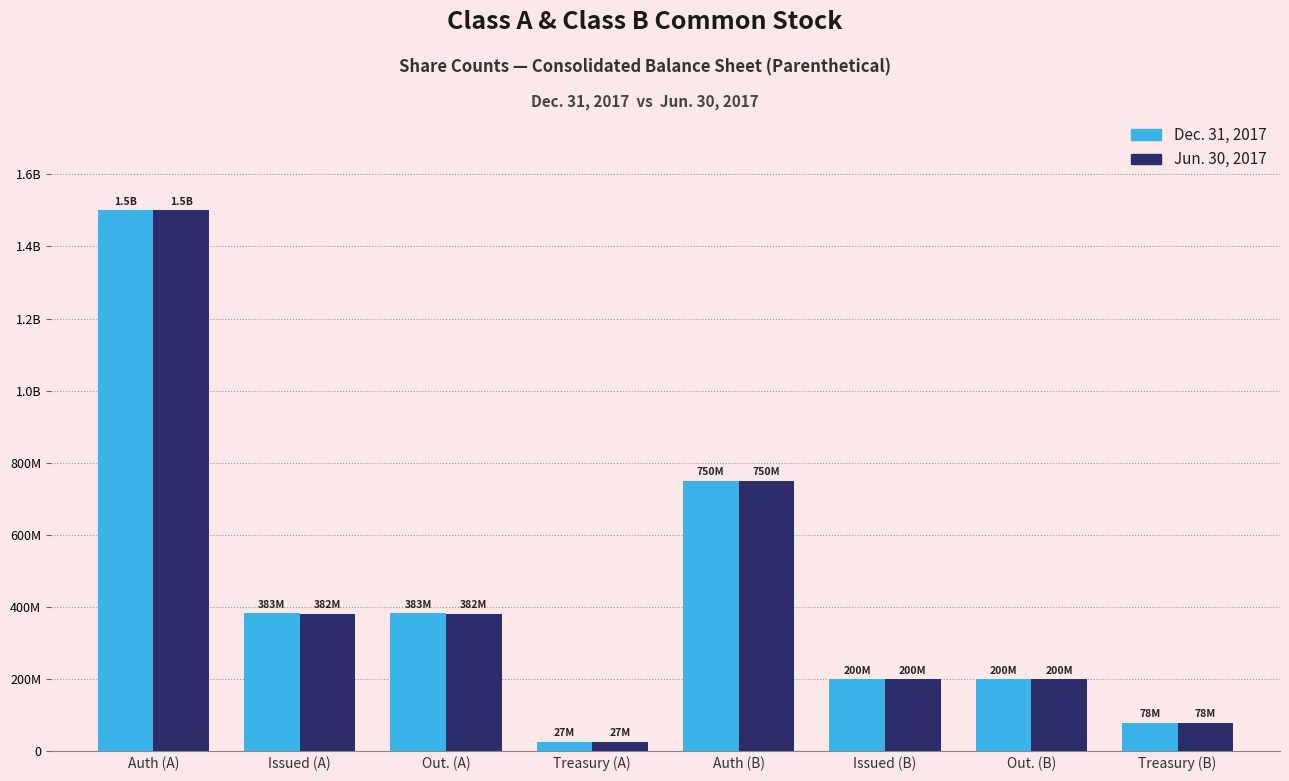

What is the label of the 8th bar from the left?

Treasury (B)